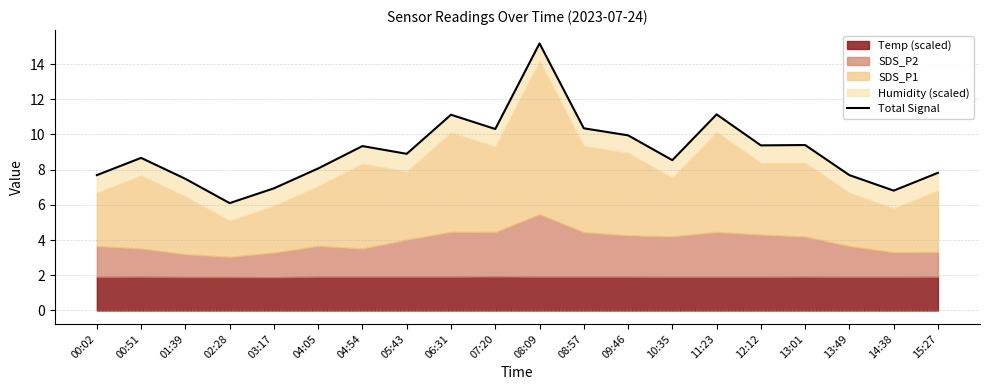

Reading left to right, transcribe all the data shown in this chart.

00:02=7.7	00:51=8.7	01:39=7.5	02:28=6.1	03:17=6.9	04:05=8.1	04:54=9.3	05:43=8.9	06:31=11.1	07:20=10.3	08:09=15.2	08:57=10.3	09:46=9.9	10:35=8.5	11:23=11.1	12:12=9.4	13:01=9.4	13:49=7.7	14:38=6.8	15:27=7.8